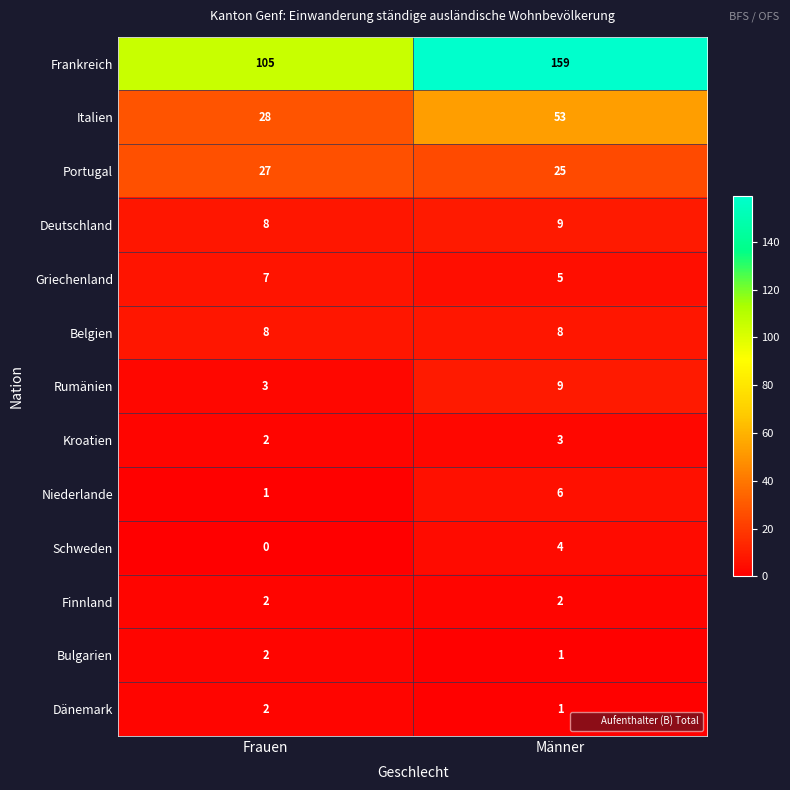

Which label corresponds to the largest value in the chart?

Männer